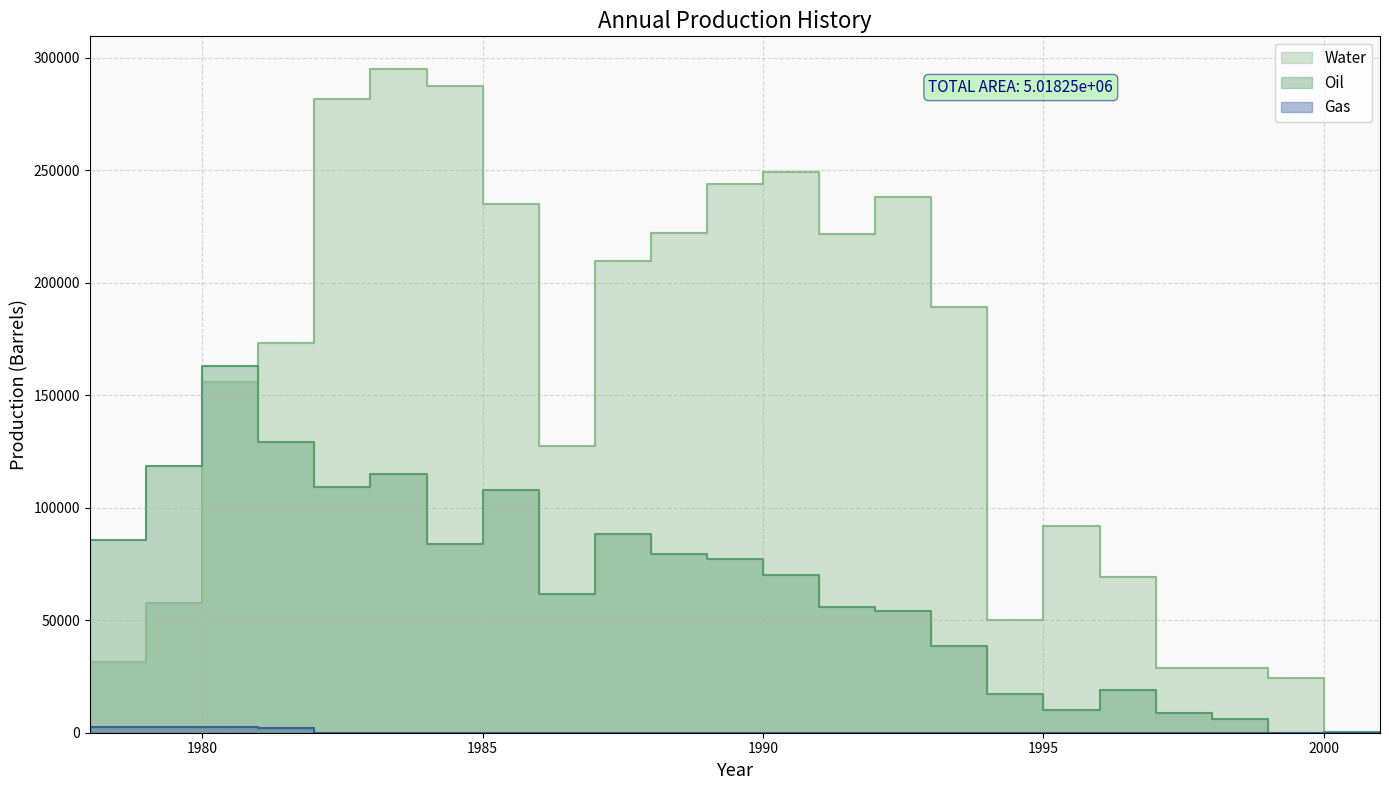

What is the sum of the Gas values at 1978 and 1982?

2534